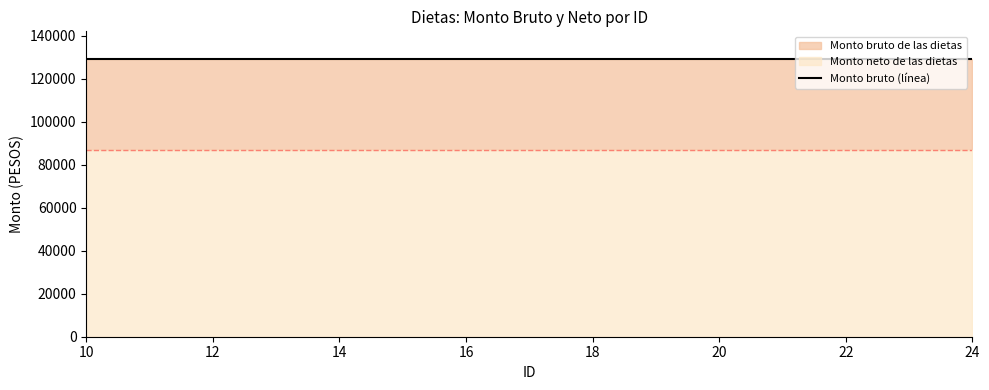

Reading left to right, what are all the values shown in this chart?

Monto bruto de las dietas: 129051.6	129051.6	129051.6	129051.6	129051.6	129051.6	129051.6	129051.6	129051.6	129051.6	129051.6	129051.6	129051.6	129051.6	129051.6
Monto neto de las dietas: 86969.6	86969.6	86969.6	86969.6	86969.6	86969.6	86969.6	86969.6	86969.6	86969.6	86969.6	86969.6	86969.6	86969.6	86969.6